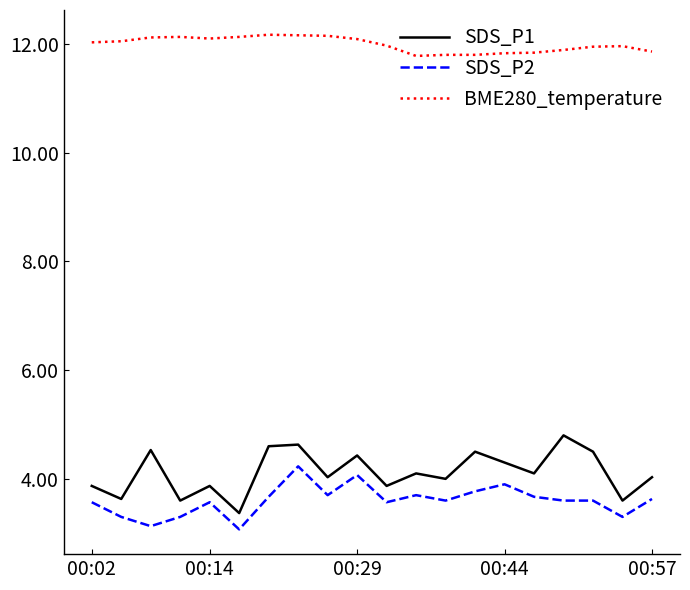

True or false: SDS_P1 and BME280_temperature intersect in this chart.

False